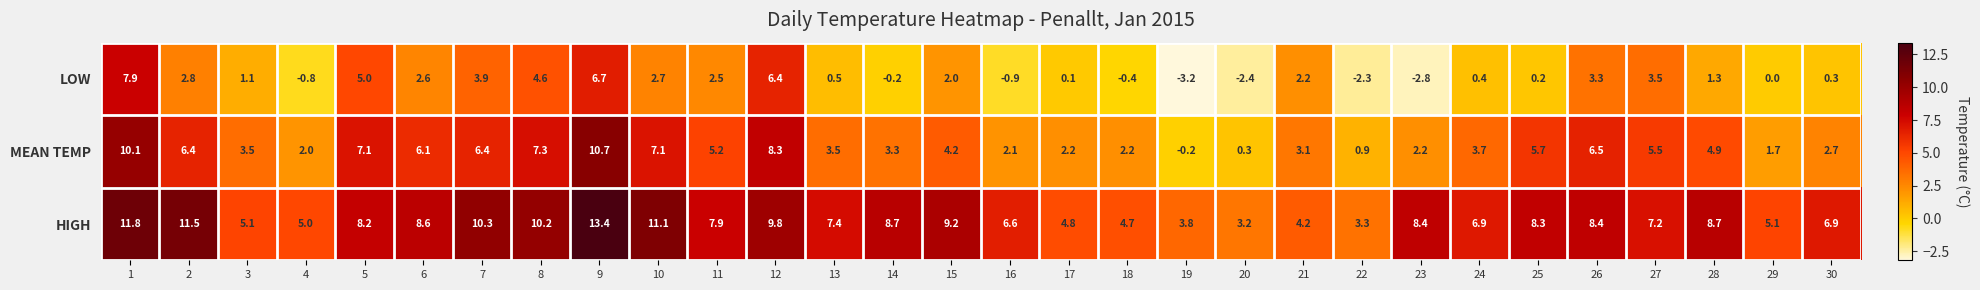

Which series has the widest spread of values?

LOW